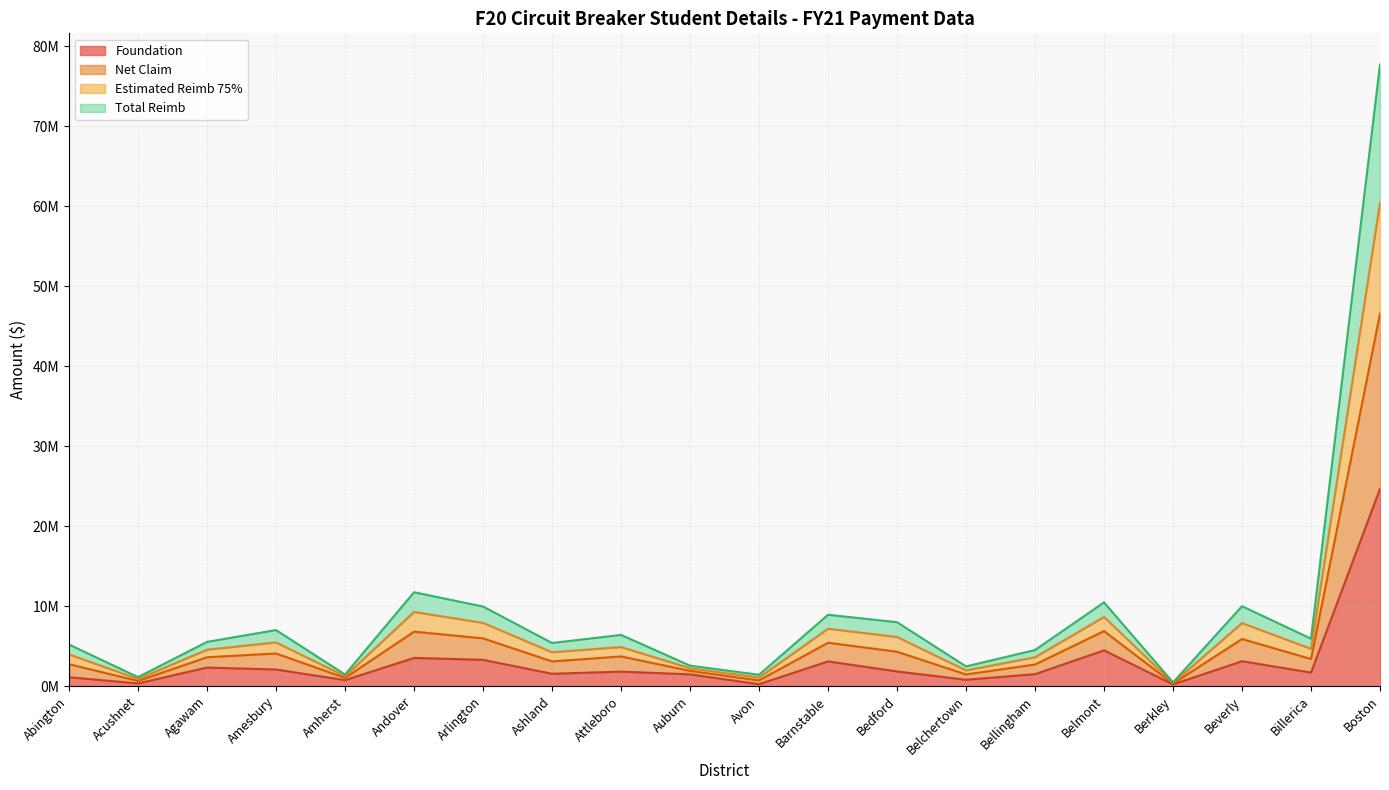

Is the value of Estimated Reimb 75% at Boston greater than the value of Foundation at Beverly?

Yes